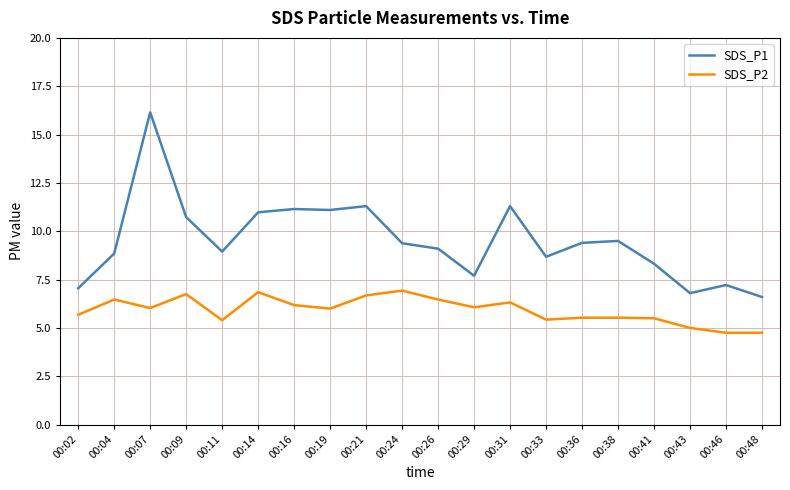

At 00:07, list the series in order from smallest to largest.

SDS_P2, SDS_P1